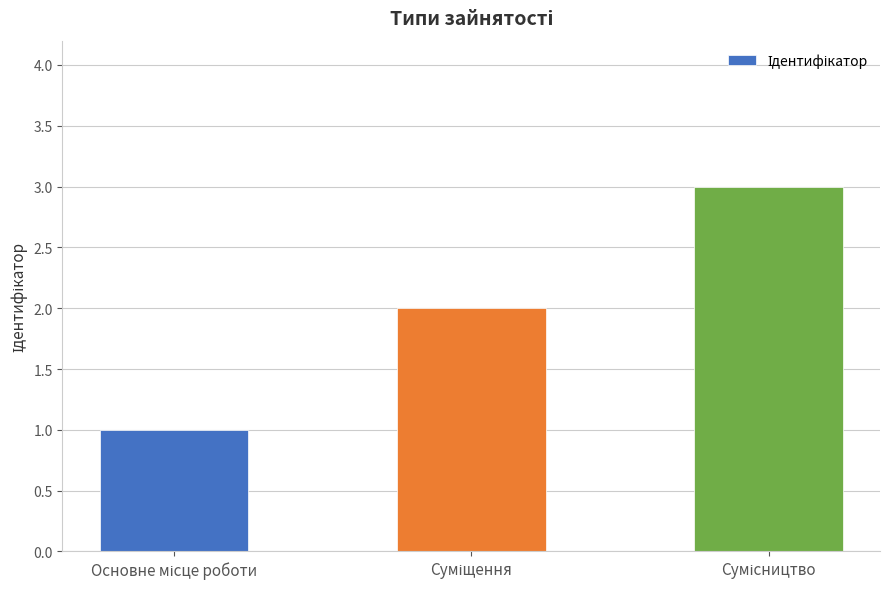

What is the sum of all values?

6